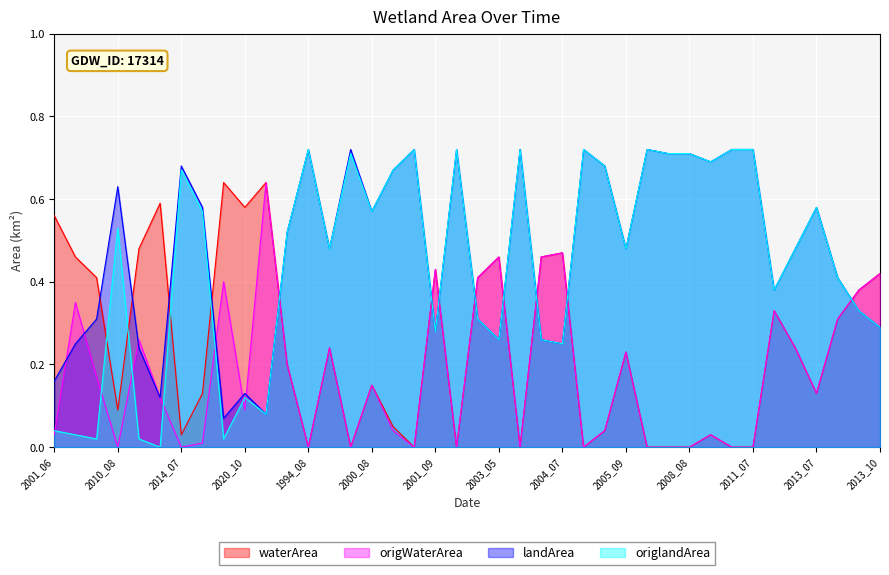

What is the difference between the waterArea values at 2011_03 and 1996_09?

0.5